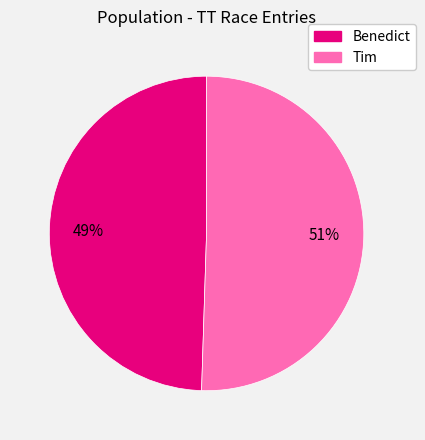

The Benedict slice represents 49% of the pie. True or false?

True